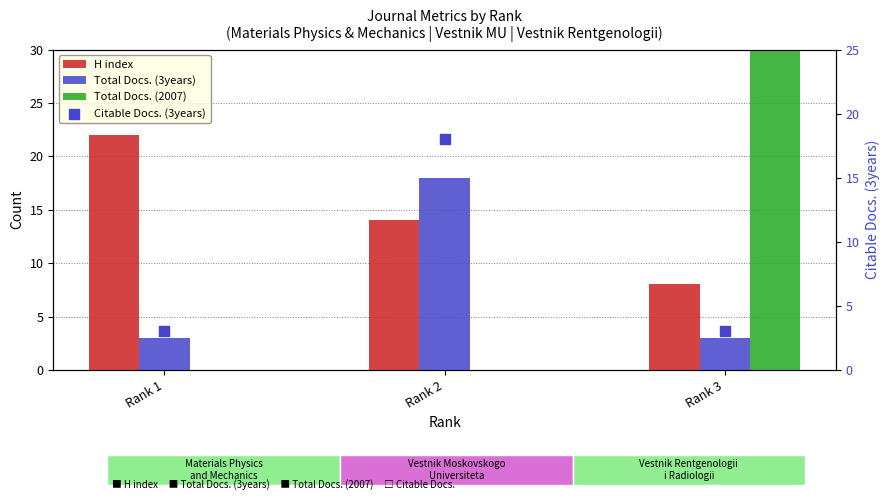

Which series has the largest Y range (max minus min)?

Total Docs. (2007)